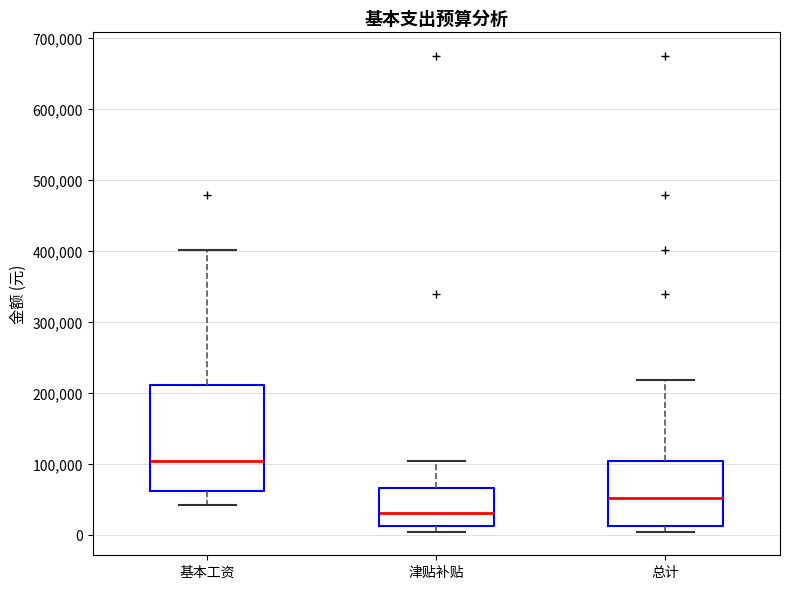

Reading left to right, transcribe this box plot: for each box, give where its median line is, the range the box spans, and where its two whiskers end, as read against the y-axis. The values are not printed on the chart, so give them approximately, as read against the axis.

基本工资: median 100000, box 60000 to 210000, whiskers 40000 to 400000
津贴补贴: median 30000, box 10000 to 70000, whiskers 0 to 100000
总计: median 50000, box 10000 to 100000, whiskers 0 to 220000